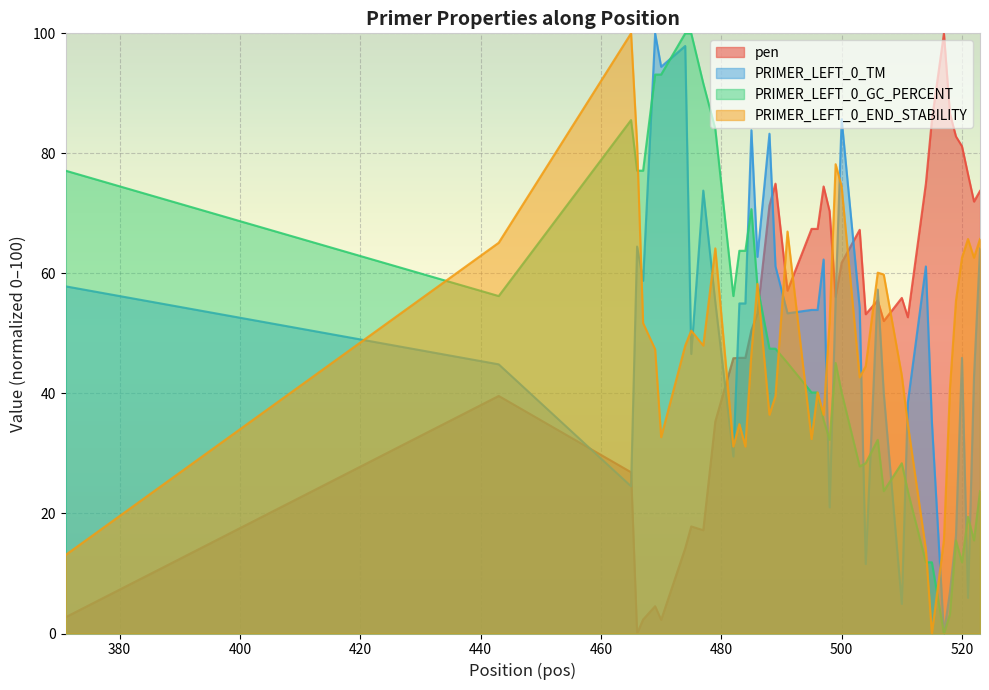

True or false: PRIMER_LEFT_0_END_STABILITY and PRIMER_LEFT_0_TM cross at least once.

True